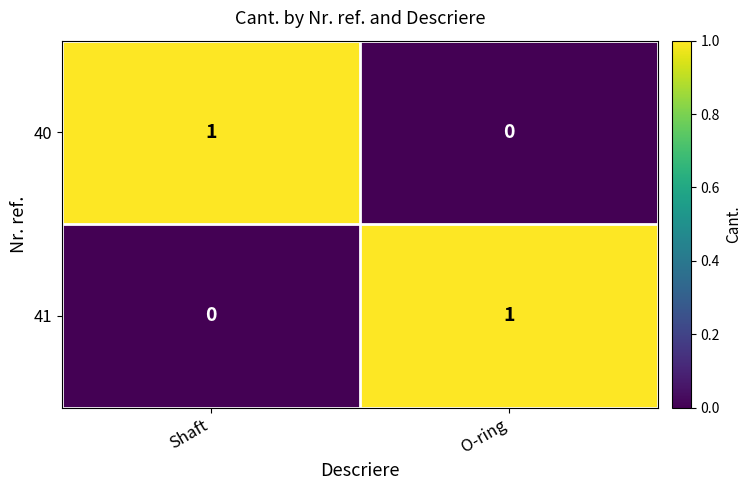

True or false: 41 has a value of 0 at Shaft.

True